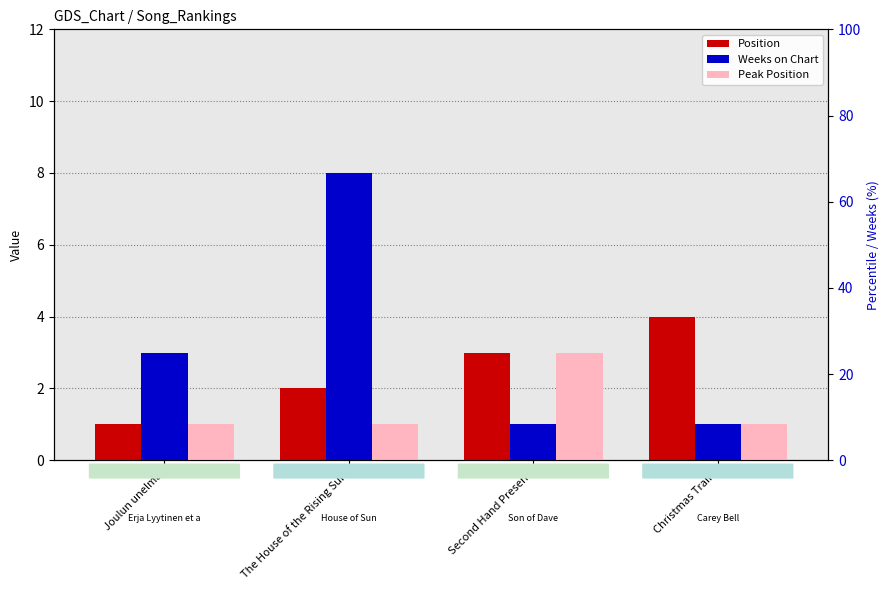

What is the minimum value for Position?

1